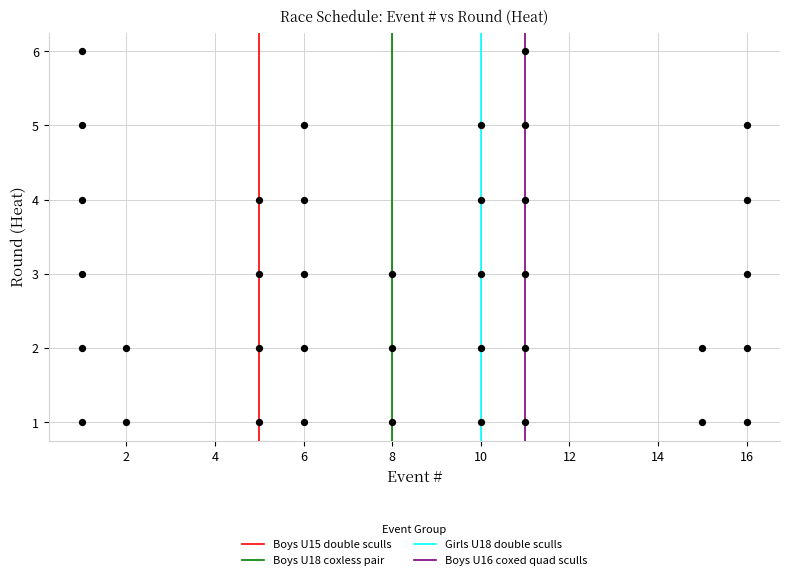

What is the range of Y values (max minus min)?

5